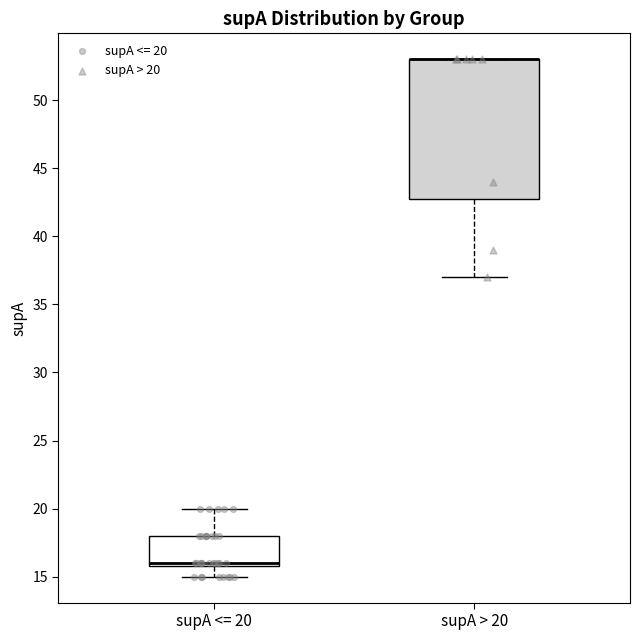

Comparing the boxes themselves (not the whiskers), which one is the tallest?

supA > 20